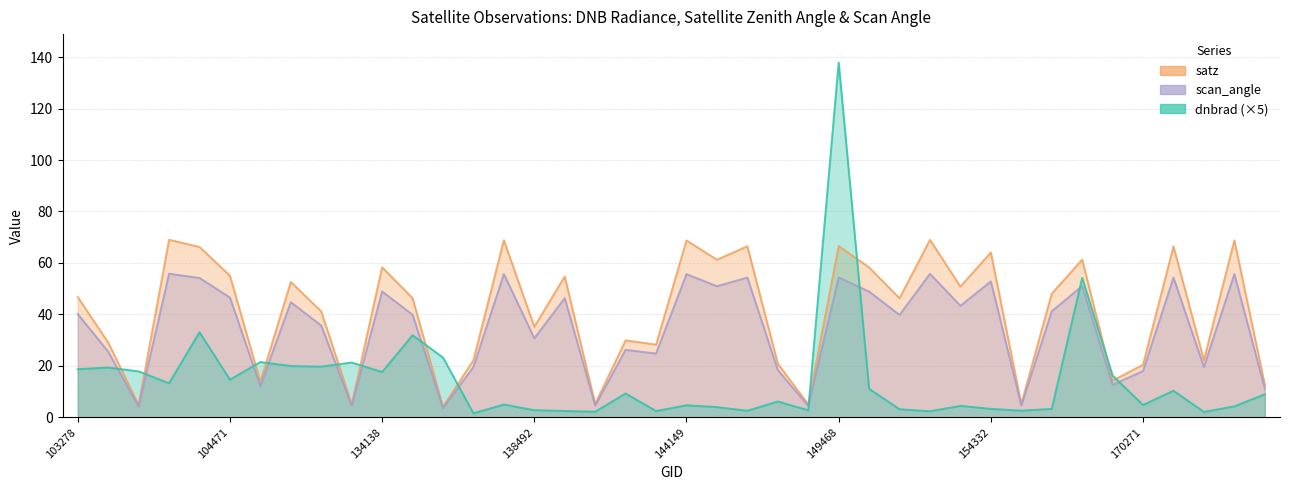

What is the sum of all scan_angle values?

1370.5